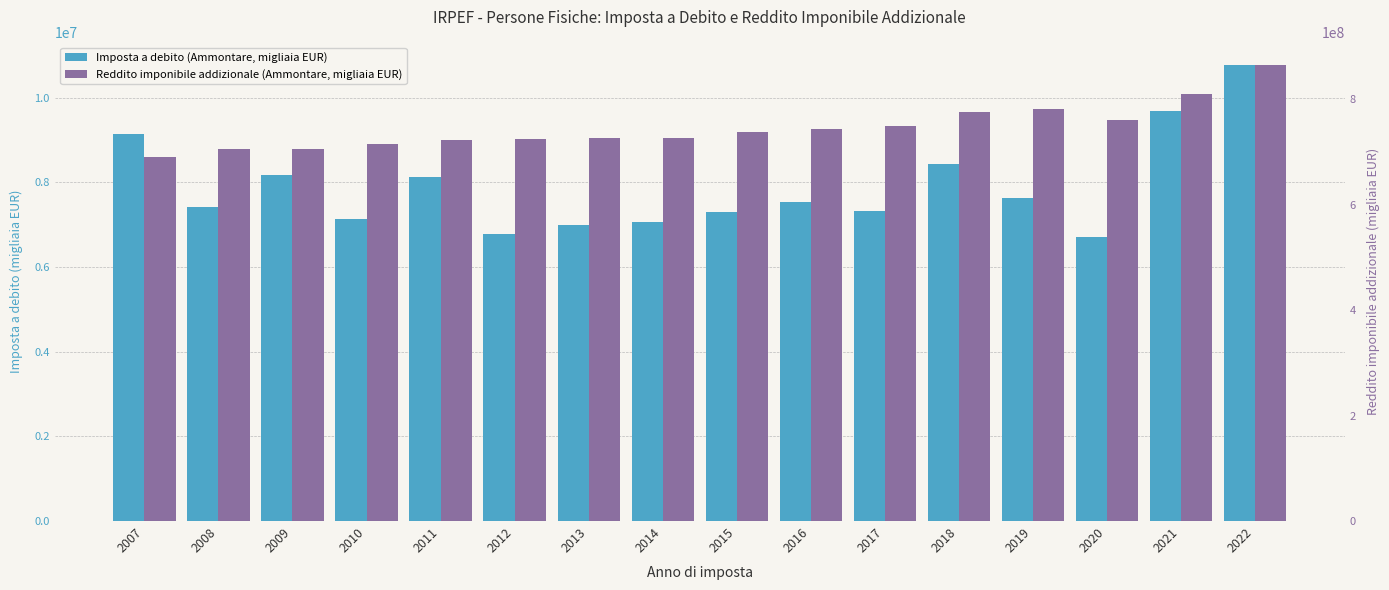

At 2008, list the series in order from smallest to largest.

Imposta a debito (Ammontare, migliaia EUR), Reddito imponibile addizionale (Ammontare, migliaia EUR)